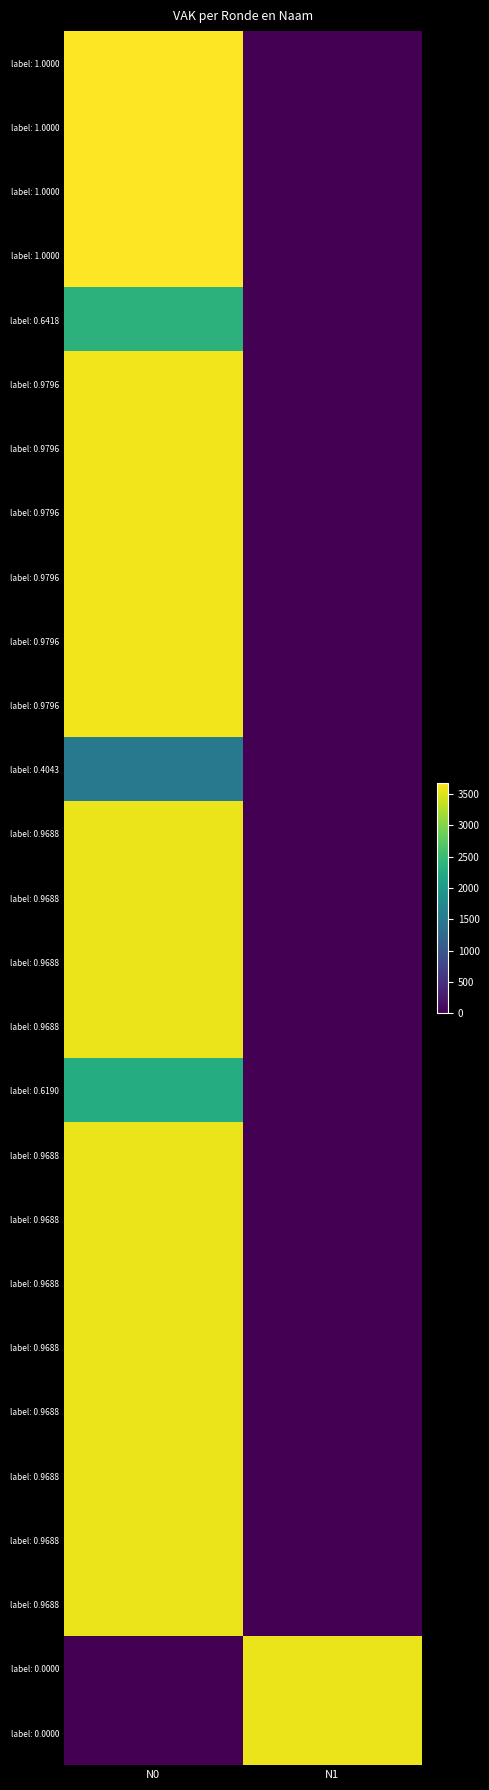

Between N1 and N0, which is larger?

N0